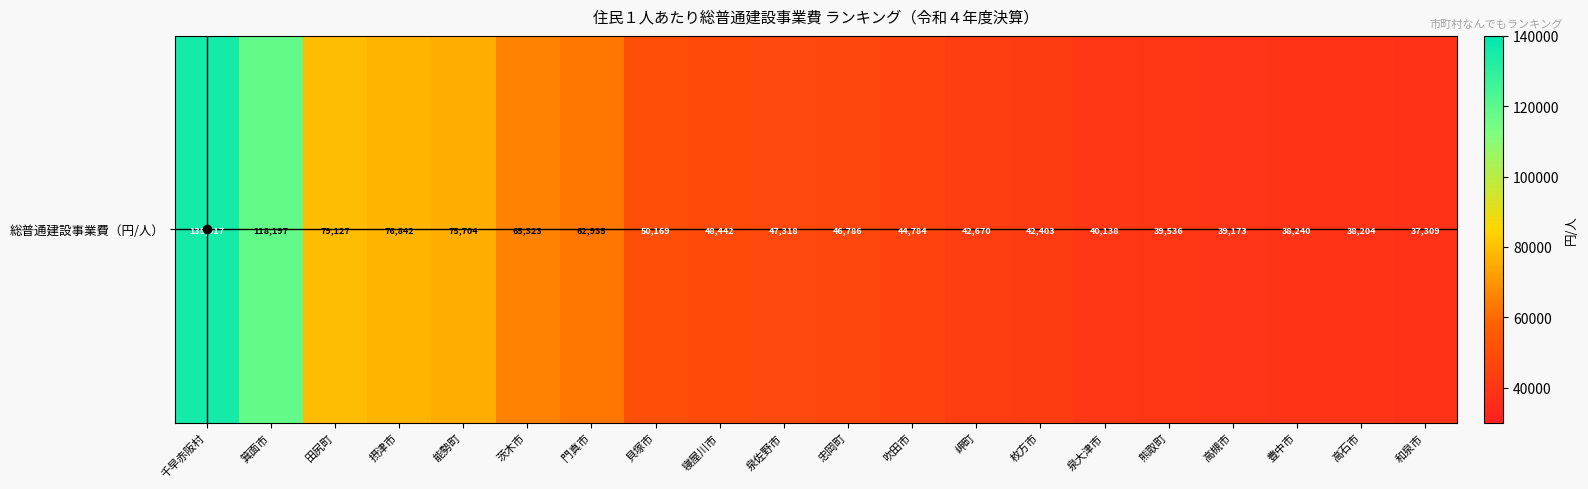

Reading left to right, what are all the values shown in this chart?

135517	118197	79127	76842	75704	65323	62935	50169	48442	47318	46786	44784	42670	42403	40138	39536	39173	38240	38204	37309